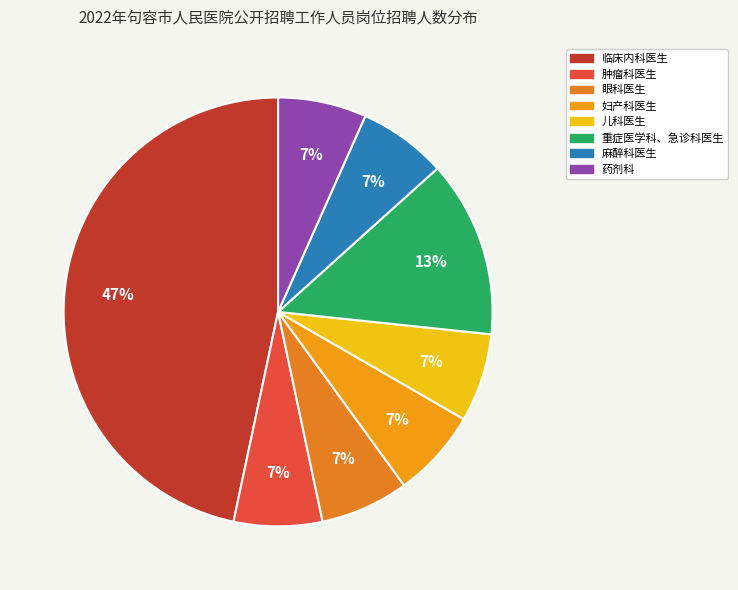

How many slices are in this pie chart?

8